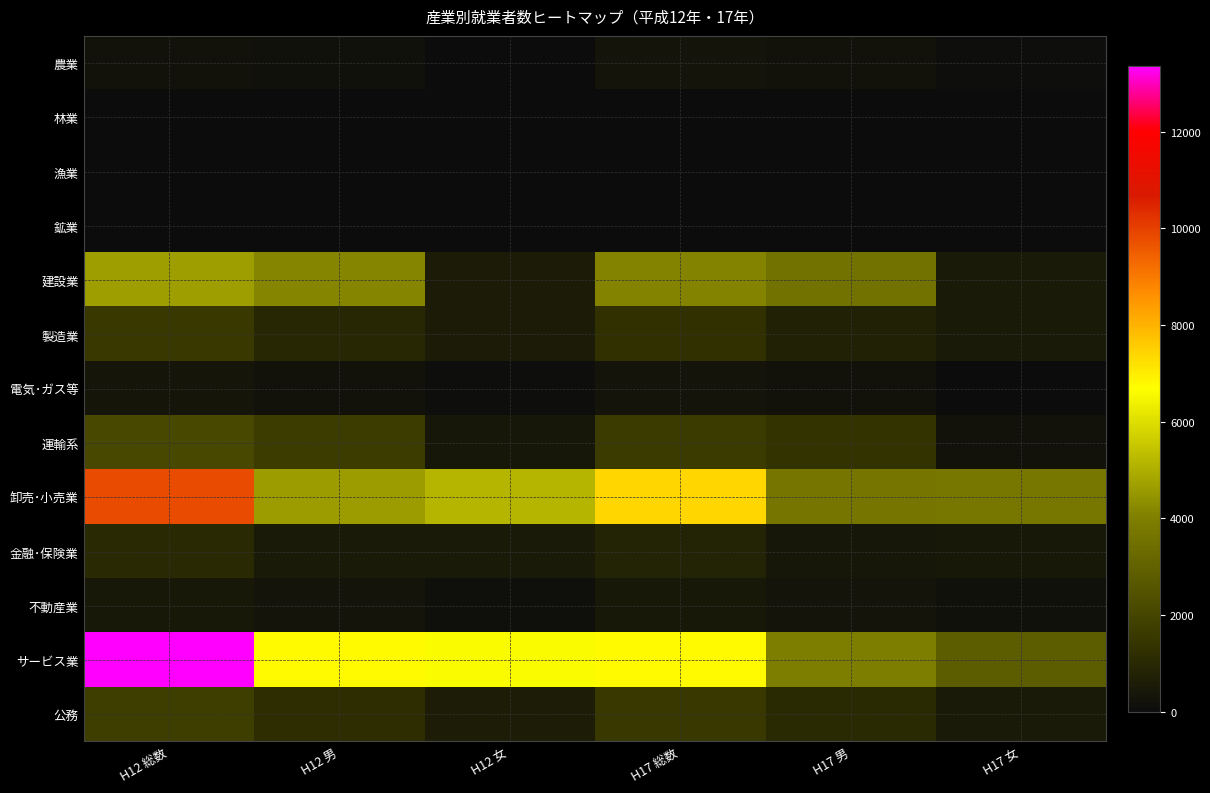

What is the difference between the highest and lowest values at H12 総数?

13363